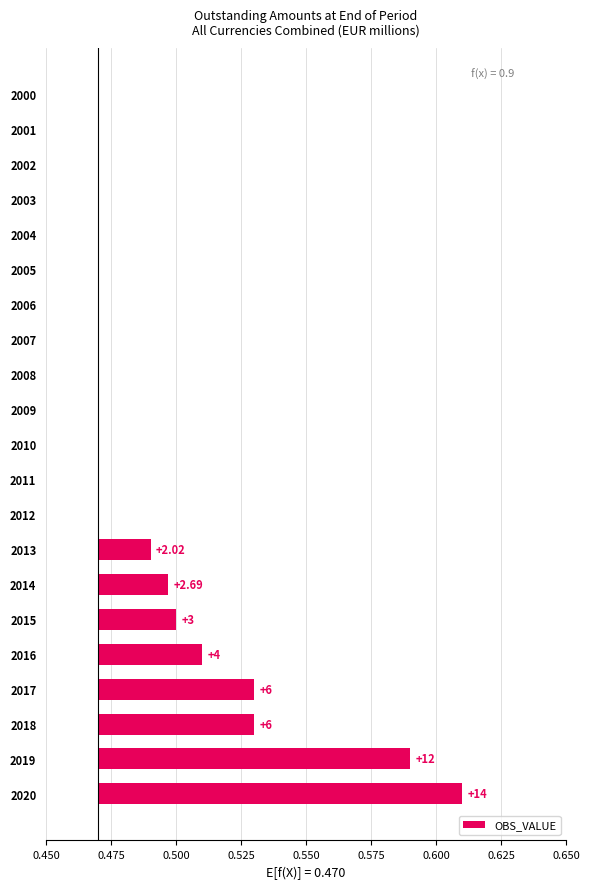

What position from the left is 0.450?

1